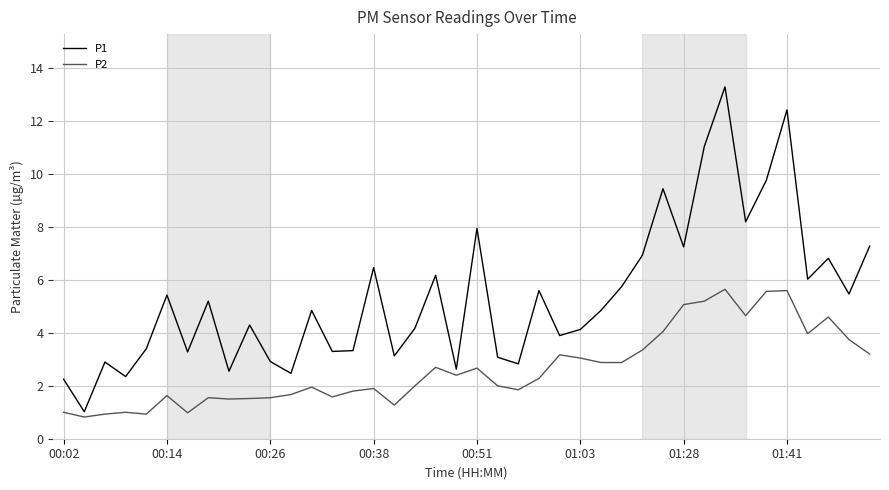

List the series in order of their peak value, highest first.

P1, P2